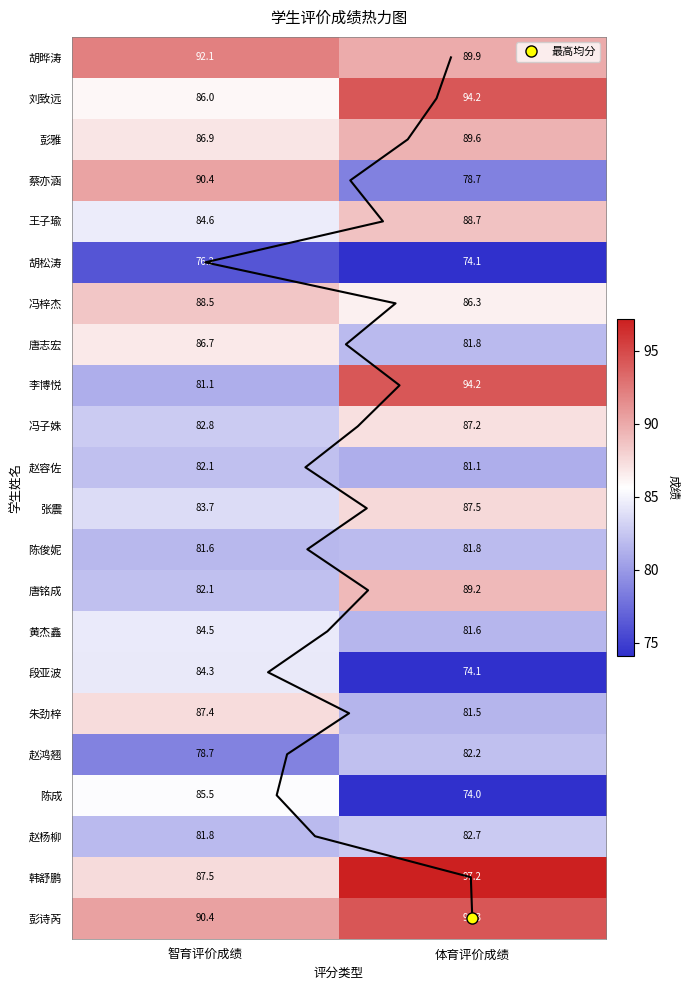

The 陈俊妮 series shows 57.1 at 体育评价成绩. True or false?

False